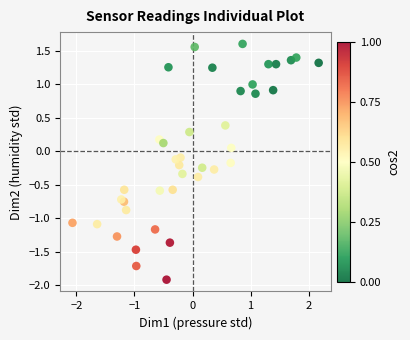

What is the range of Y values (max minus min)?

3.5